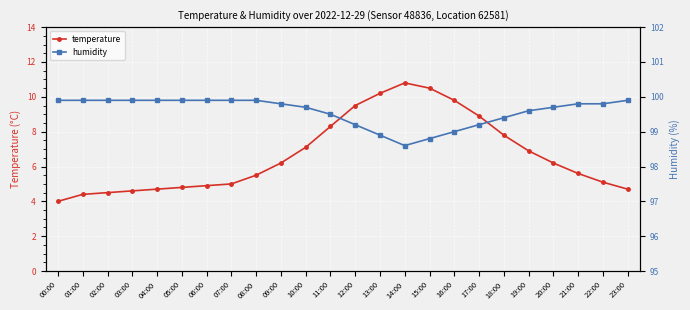

Reading right to left, what are all the values shown in this chart?

temperature: 23:00=4.7	22:00=5.1	21:00=5.6	20:00=6.2	19:00=6.9	18:00=7.8	17:00=8.9	16:00=9.8	15:00=10.5	14:00=10.8	13:00=10.2	12:00=9.5	11:00=8.3	10:00=7.1	09:00=6.2	08:00=5.5	07:00=5.0	06:00=4.9	05:00=4.8	04:00=4.7	03:00=4.6	02:00=4.5	01:00=4.4	00:00=4.0
humidity: 23:00=99.9	22:00=99.8	21:00=99.8	20:00=99.7	19:00=99.6	18:00=99.4	17:00=99.2	16:00=99.0	15:00=98.8	14:00=98.6	13:00=98.9	12:00=99.2	11:00=99.5	10:00=99.7	09:00=99.8	08:00=99.9	07:00=99.9	06:00=99.9	05:00=99.9	04:00=99.9	03:00=99.9	02:00=99.9	01:00=99.9	00:00=99.9